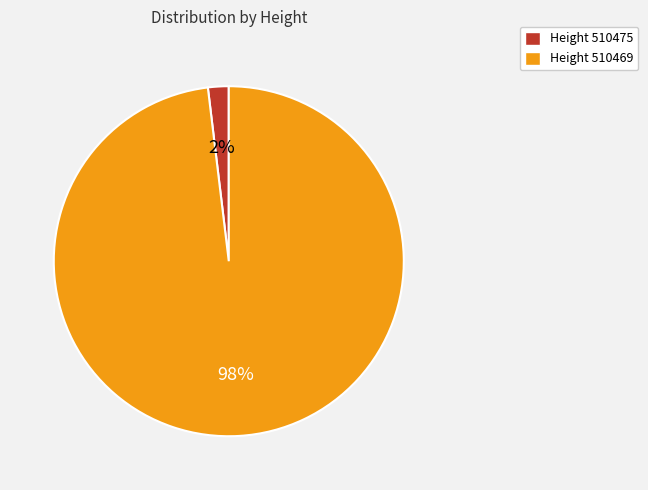

To the nearest percent, what portion does Height 510469 represent?

98%